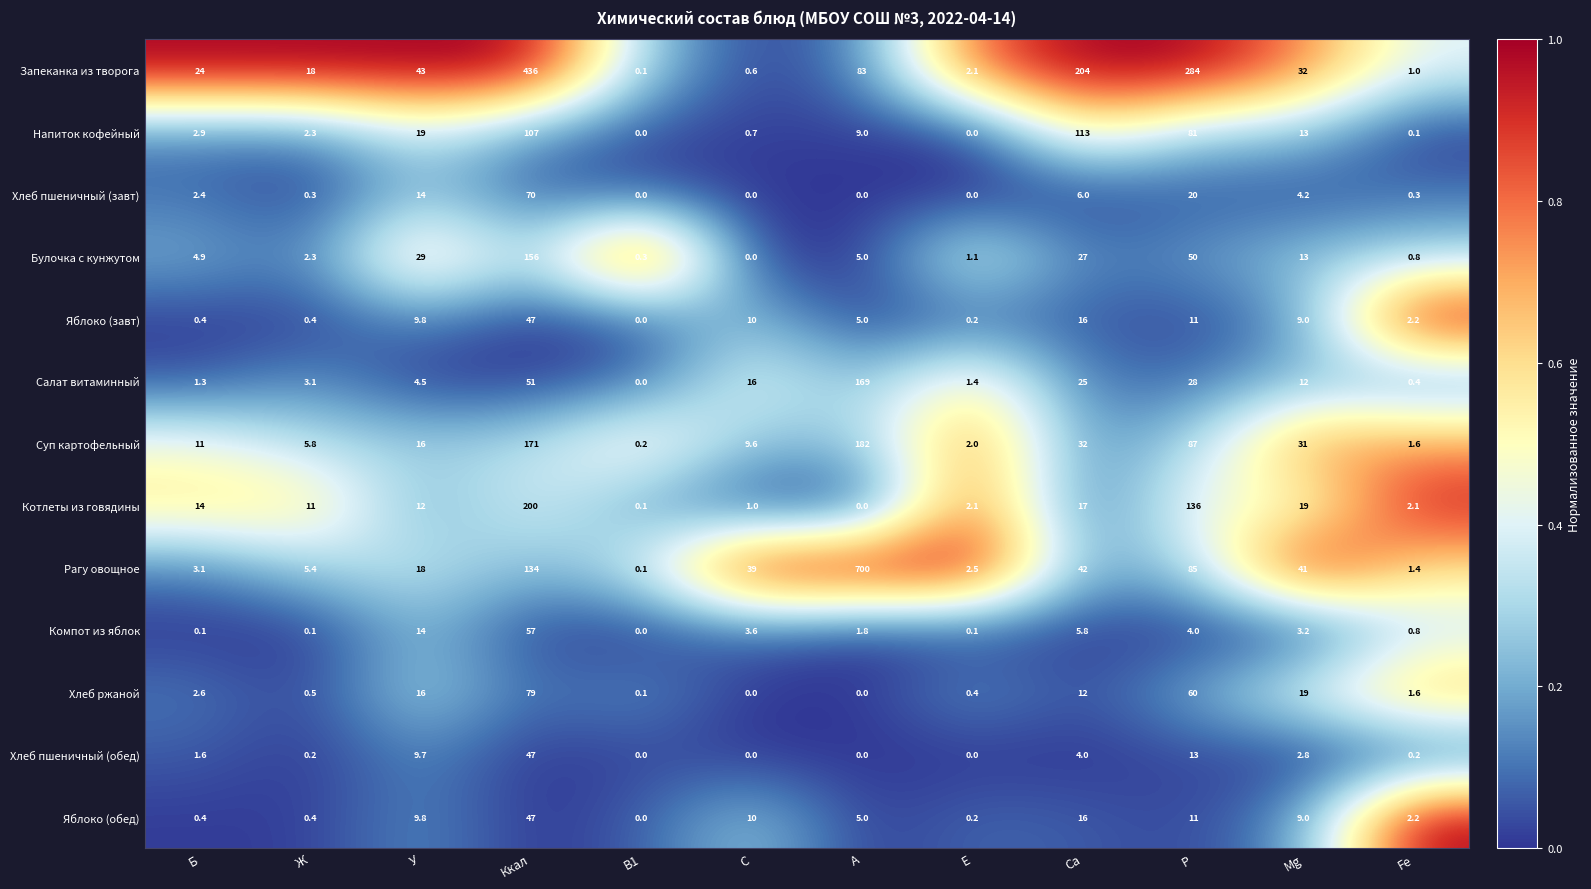

What is the total value across all series at Mg?

208.2